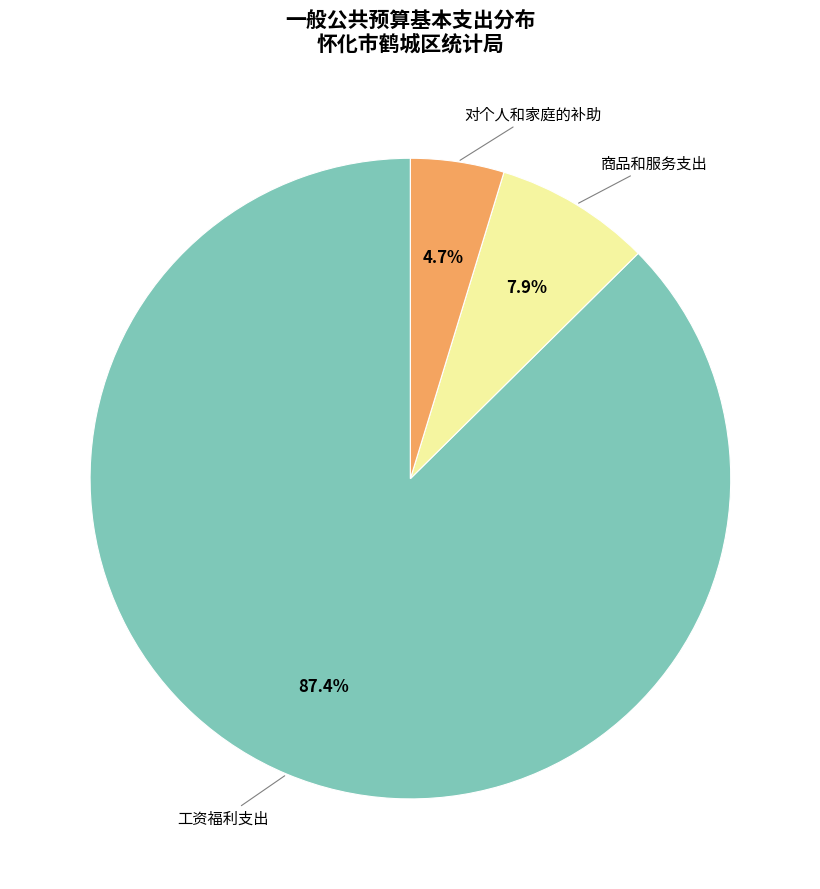

How many segments does this pie chart have?

3